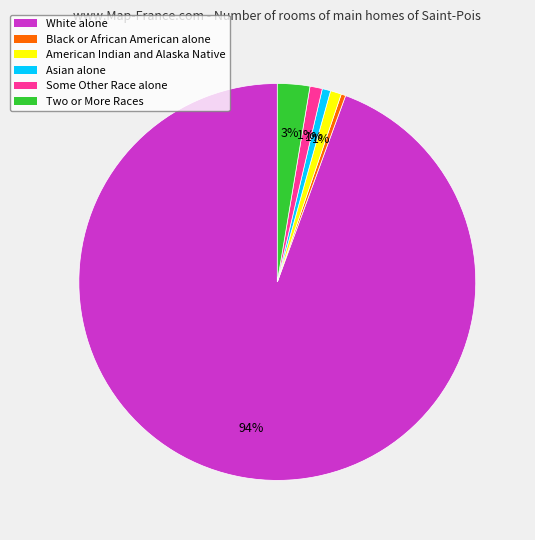

Count the number of slices in the pie.

6